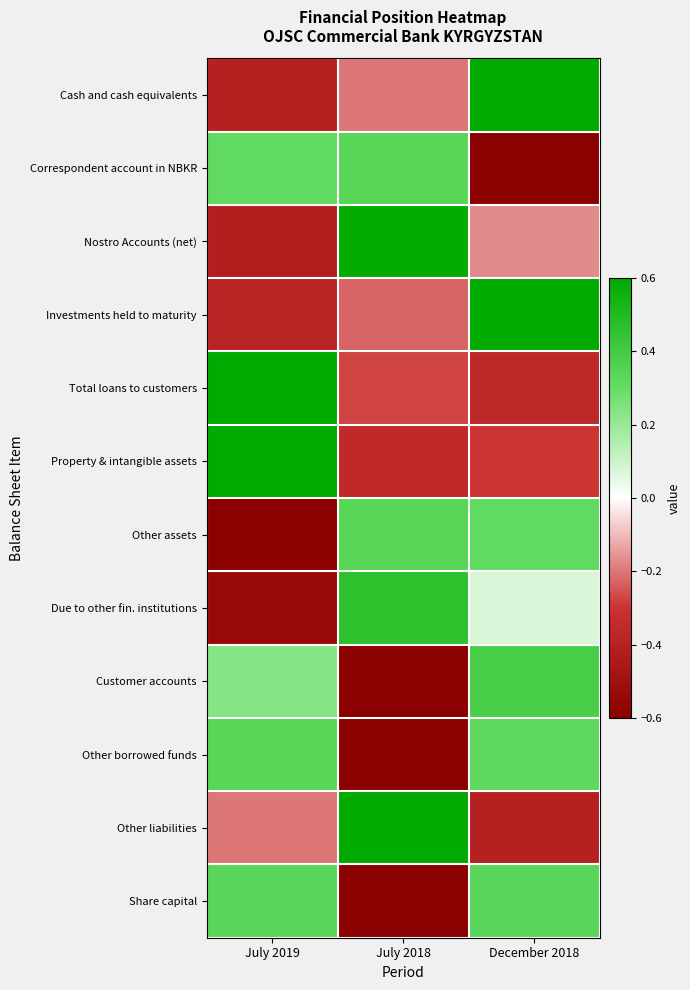

Rank the series by their maximum value, from highest to lowest.

Property & intangible assets, Total loans to customers, Investments held to maturity, Cash and cash equivalents, Other liabilities, Nostro Accounts (net), Due to other fin. institutions, Customer accounts, Other assets, Correspondent account in NBKR, Other borrowed funds, Share capital